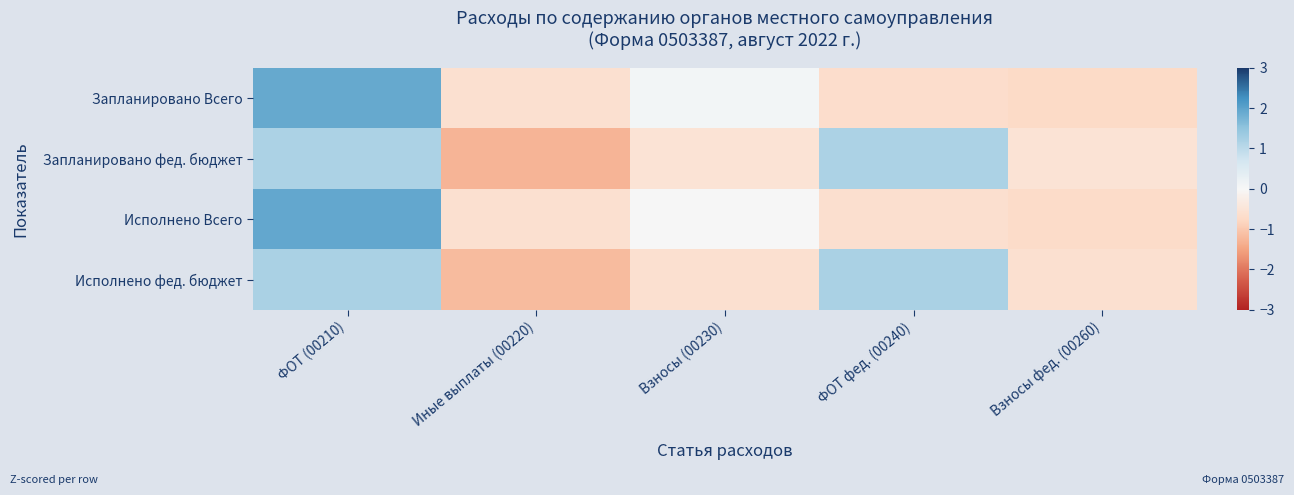

Which category has the lowest value across all series?

Иные выплаты (00220)